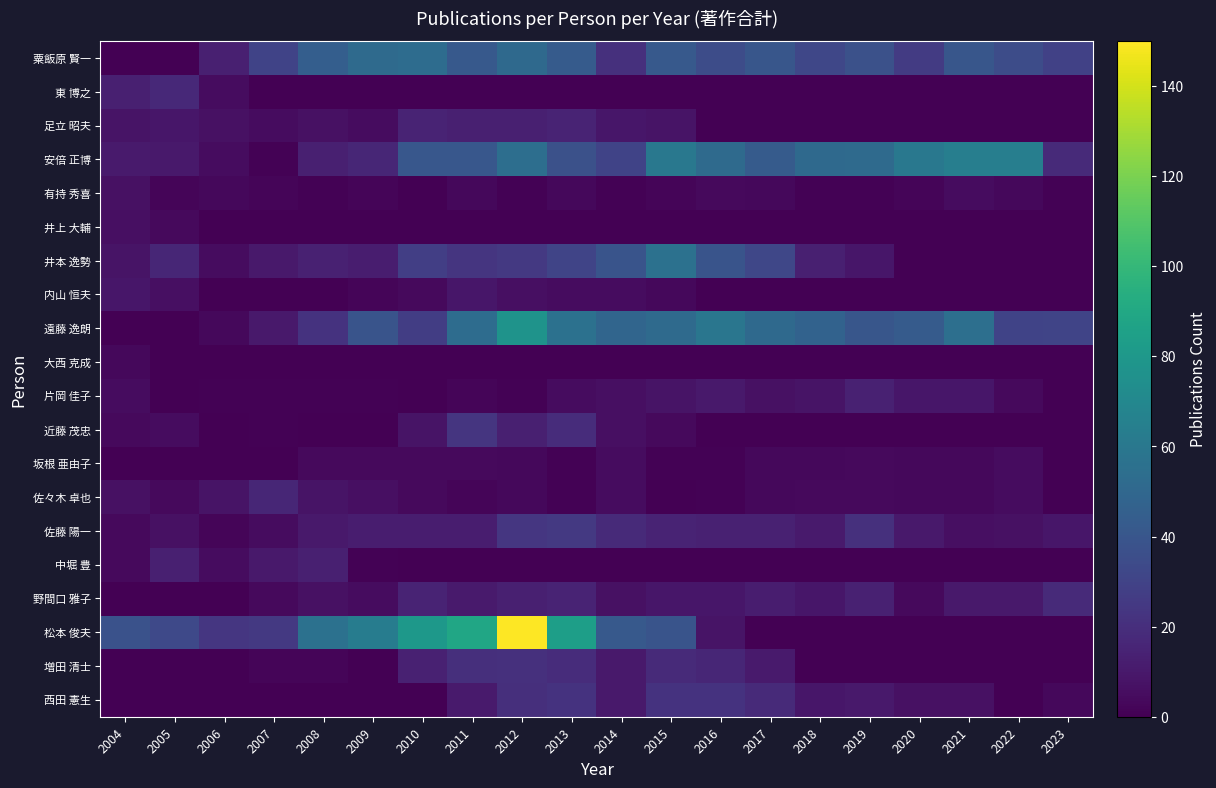

At which category does the chart reach its minimum across all series?

2004